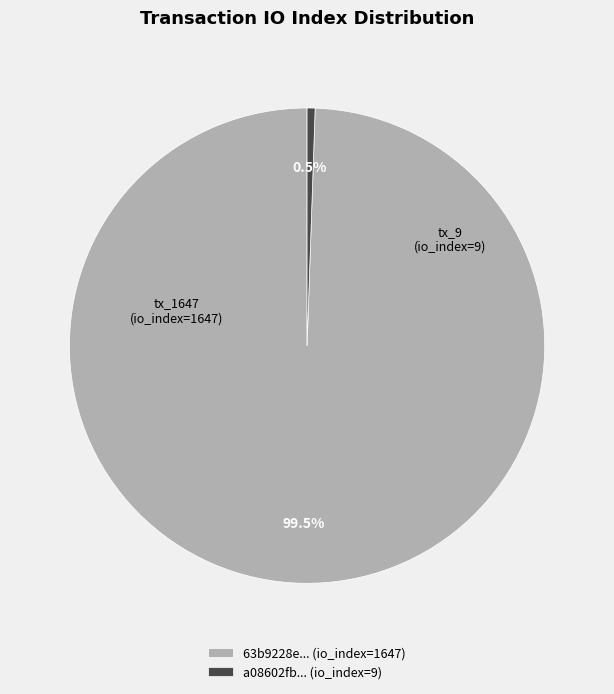

Rank the categories by value from highest to lowest.

63b9228e... (io_index=1647), a08602fb... (io_index=9)